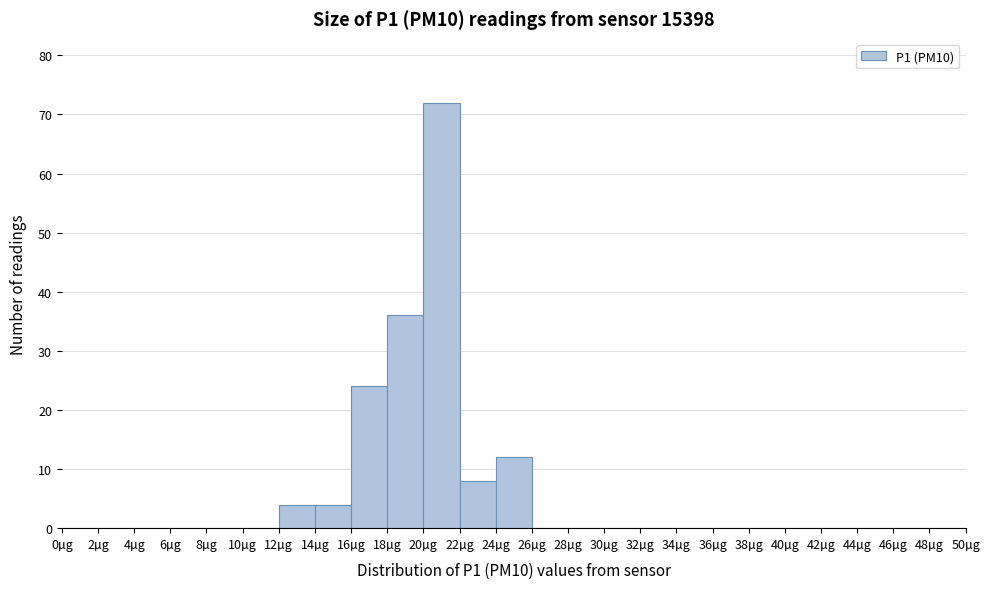

Which range on the x-axis has the tallest bar?

20 to 22